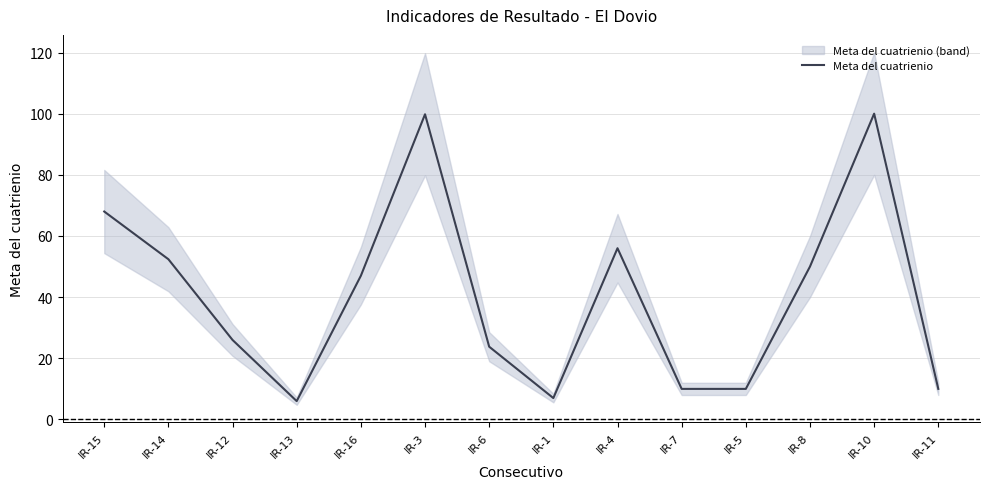

What is the sum of the values at IR-16 and IR-15?

115.0